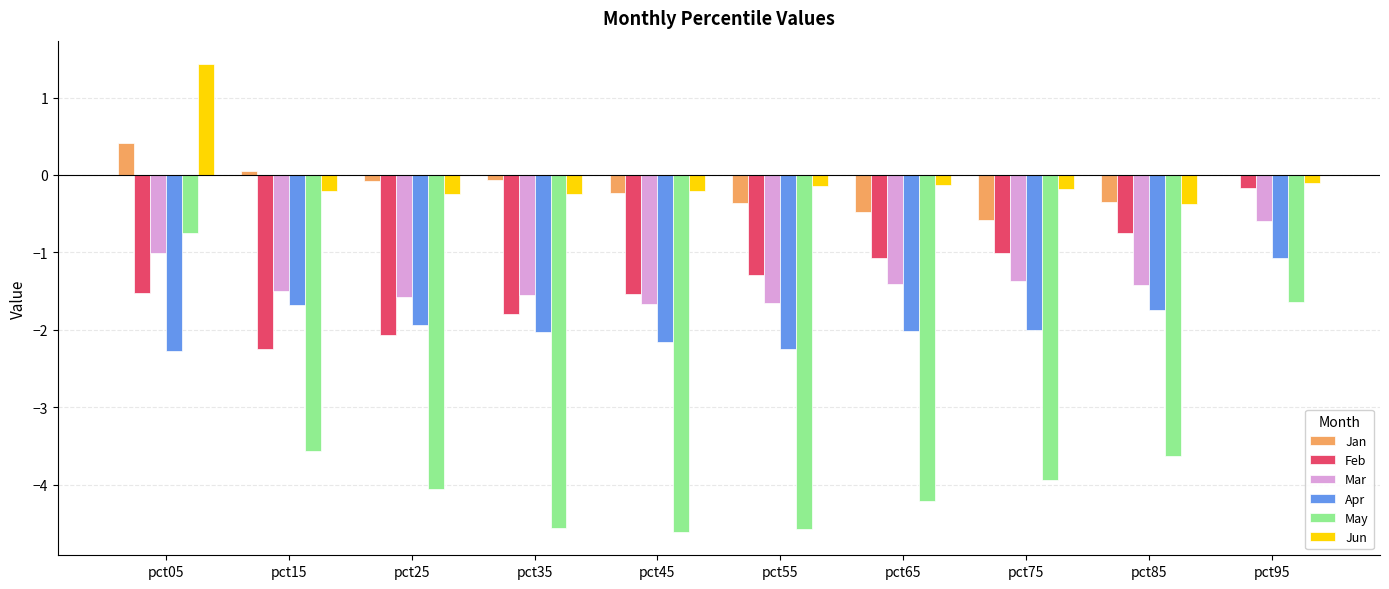

How many categories are shown in the chart?

10